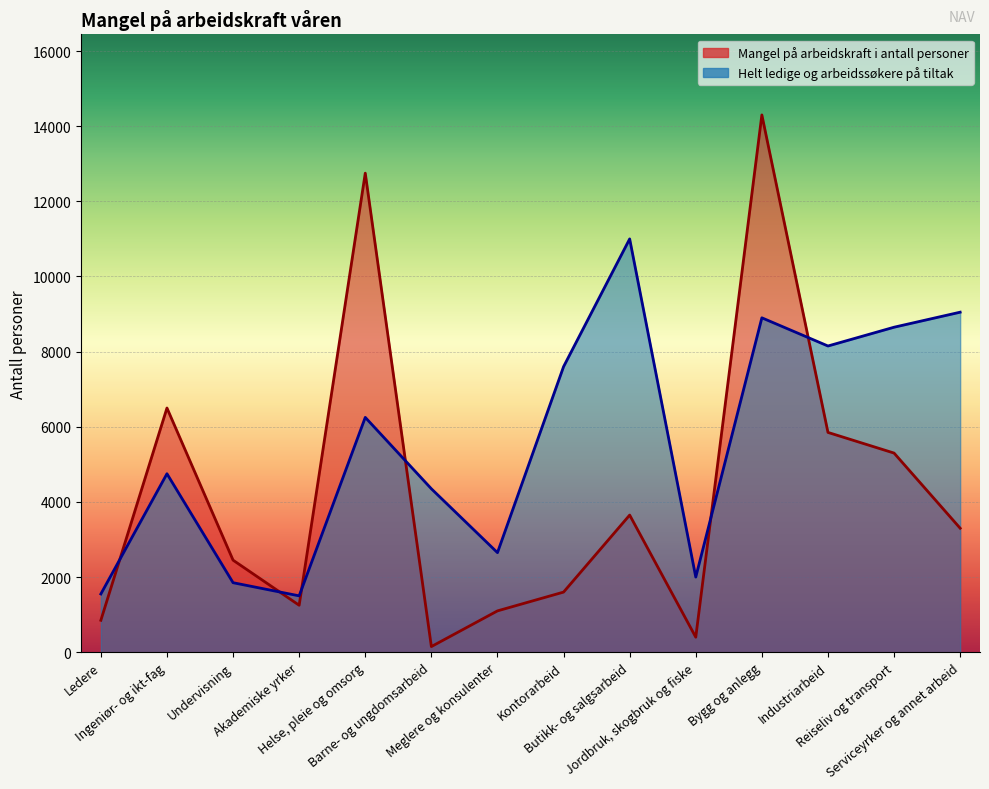

List the series in order of their peak value, lowest first.

Helt ledige og arbeidssøkere på tiltak, Mangel på arbeidskraft i antall personer